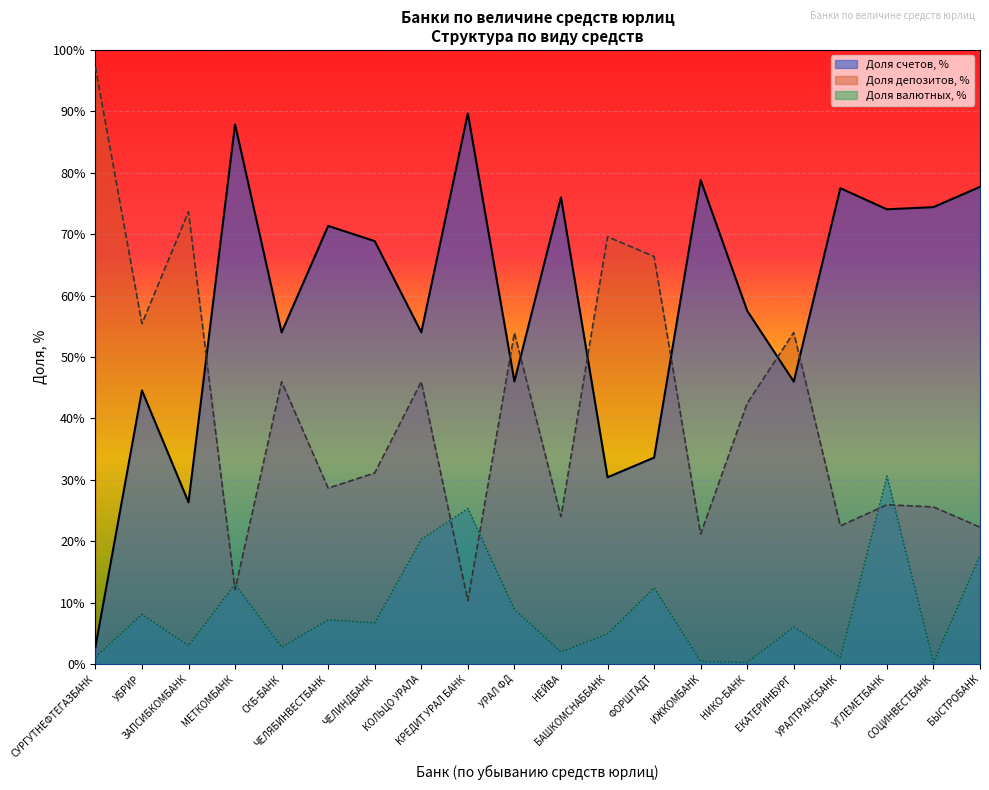

Which series has the largest total across all categories?

Доля счетов, %